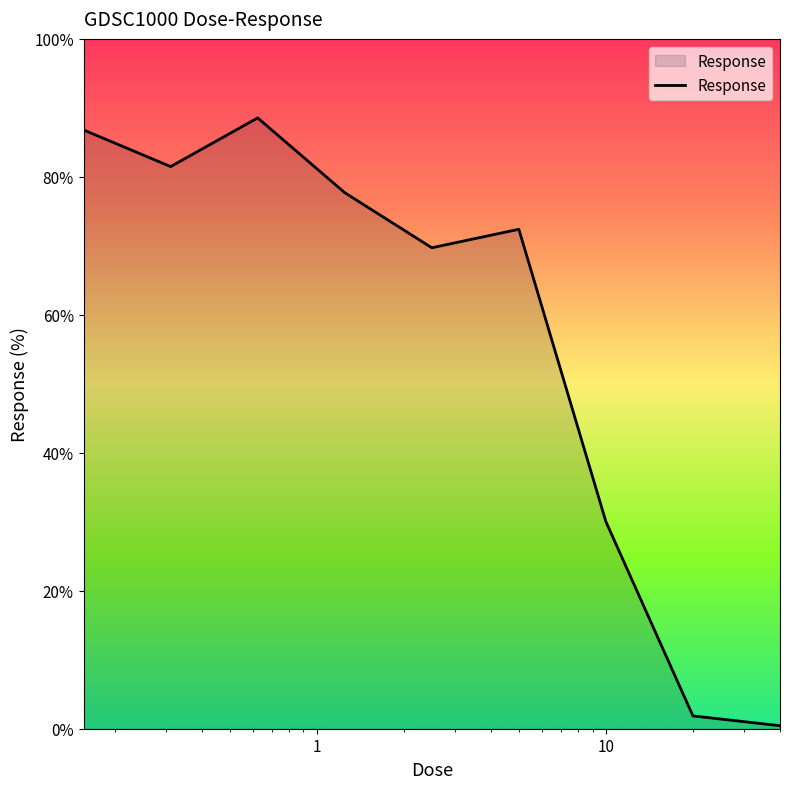

What is the difference between the maximum and minimum values?

88.1